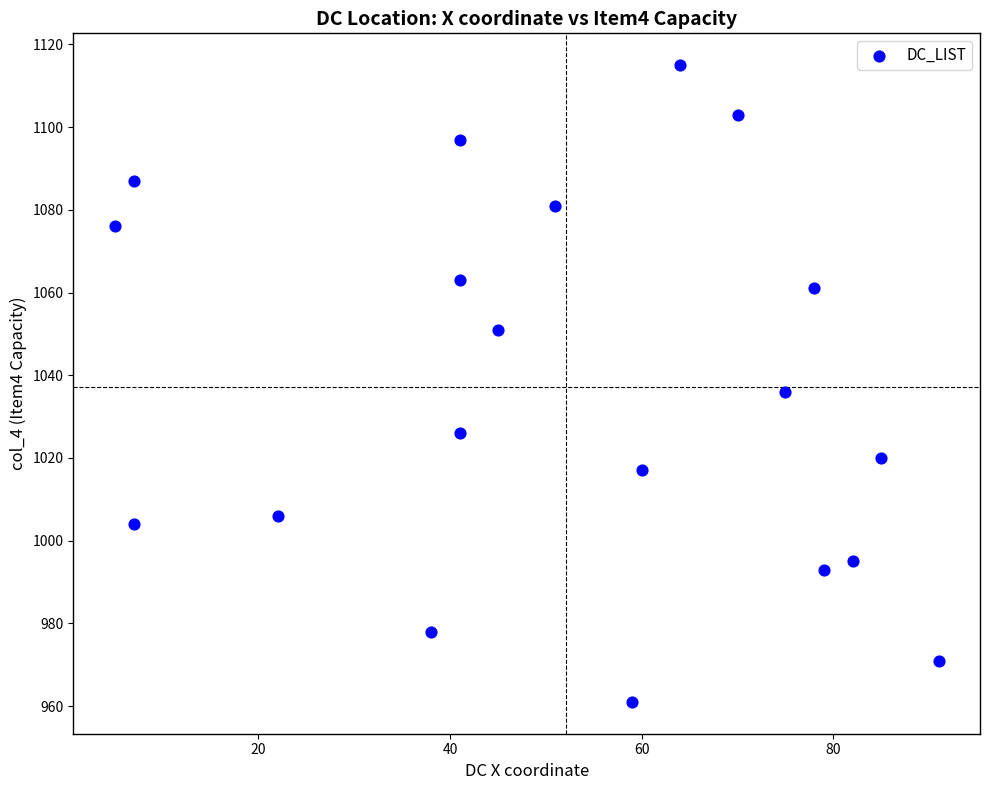

What is the range of Y values (max minus min)?

154